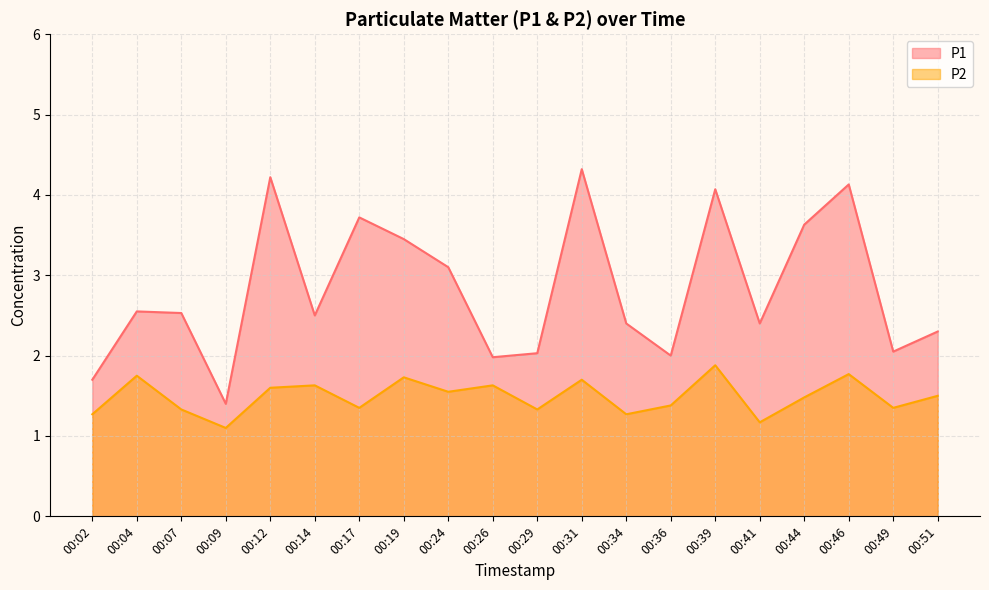

How many lines are shown in the chart?

2